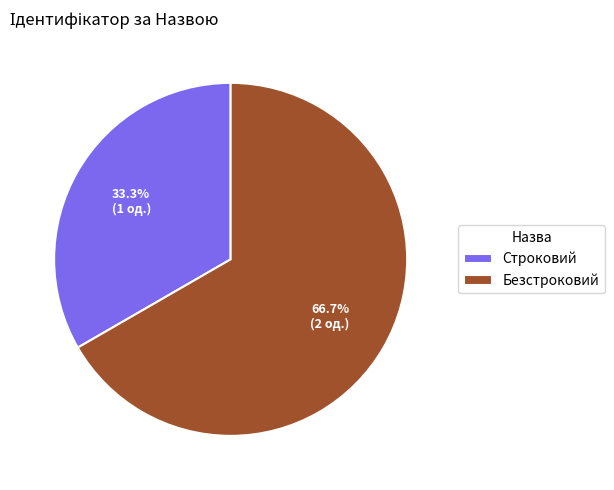

Between Безстроковий and Строковий, which is larger?

Безстроковий